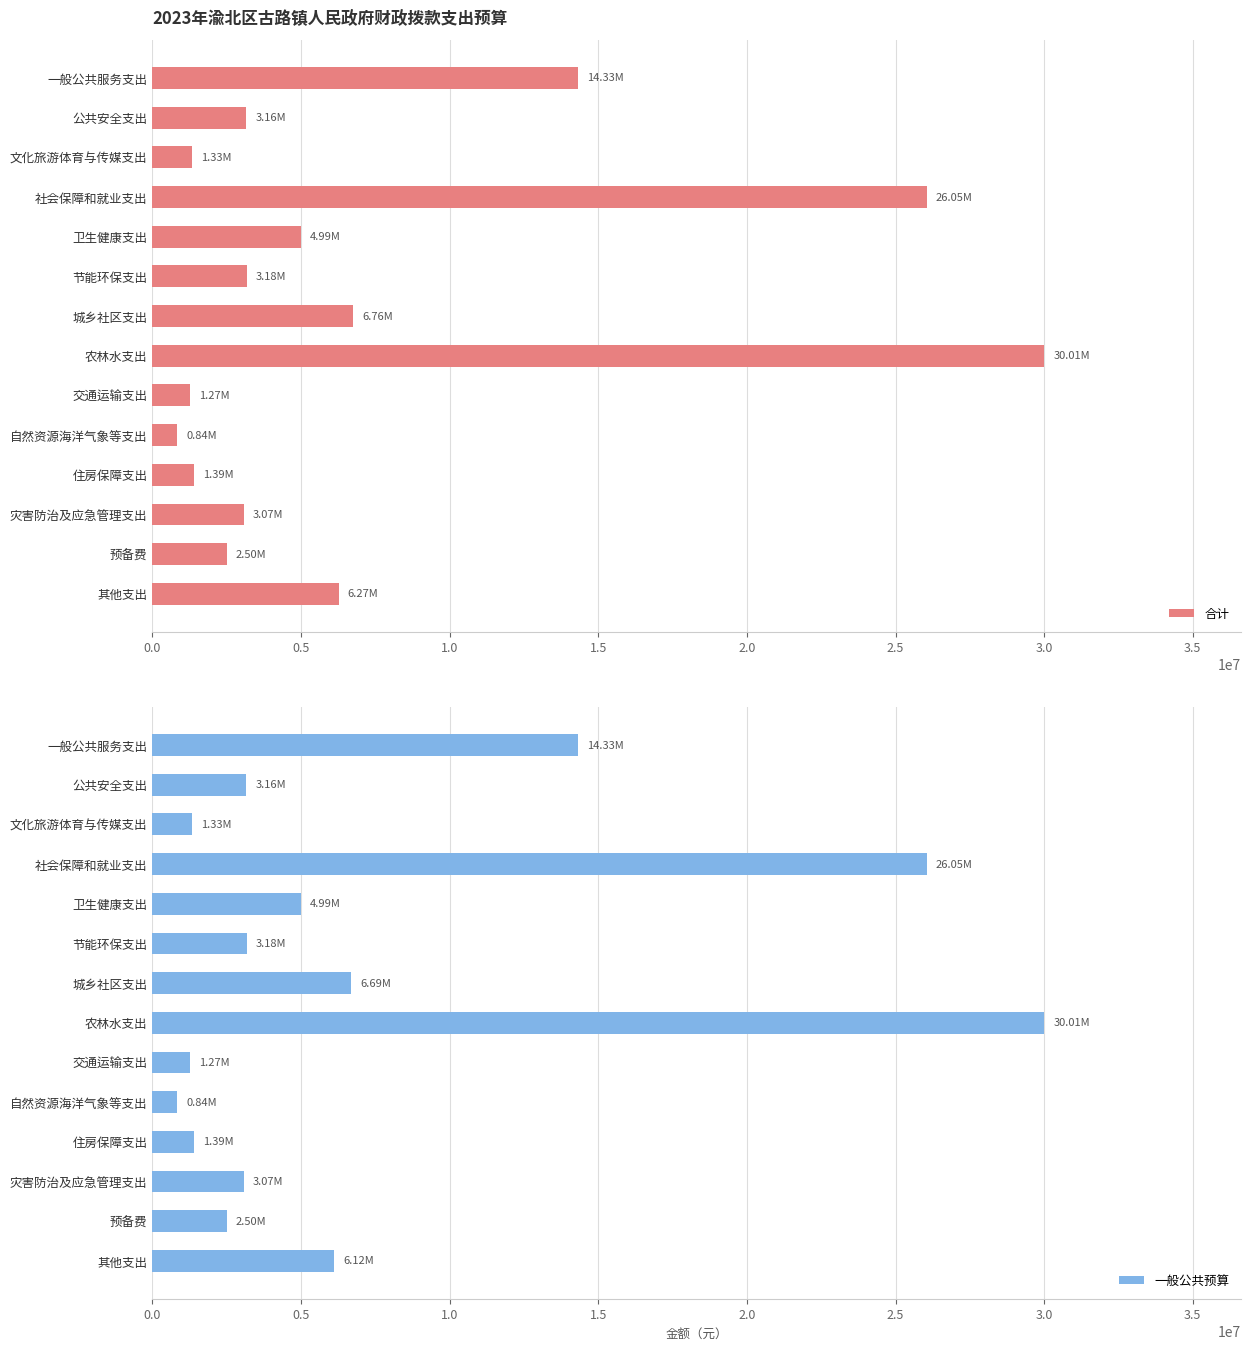

What are all the series names shown in the legend?

合计, 一般公共预算